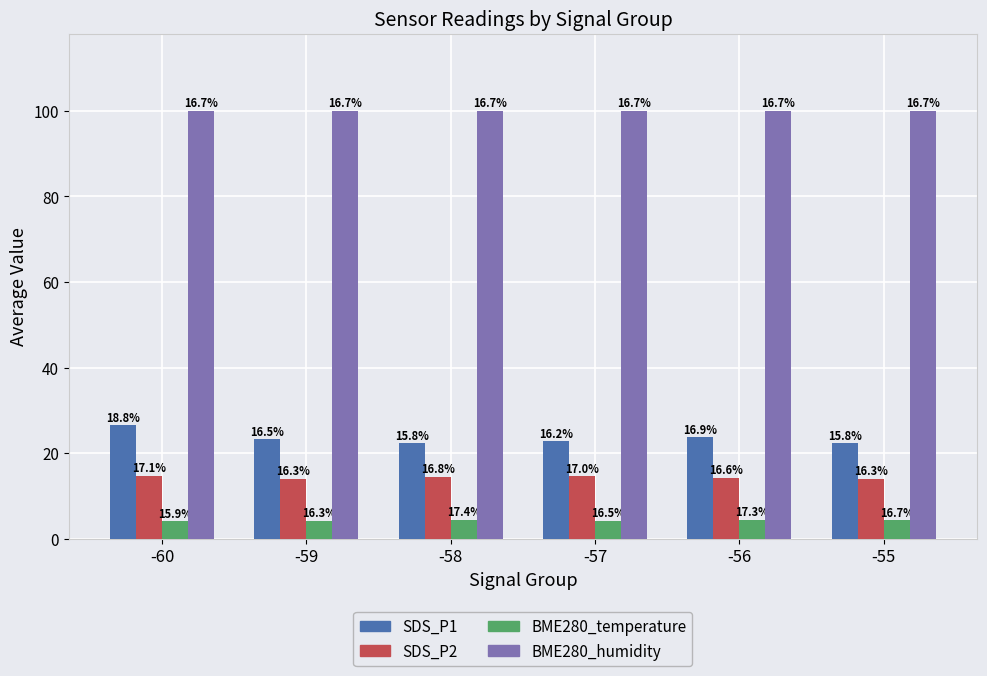

Which series has the largest total across all categories?

BME280_humidity